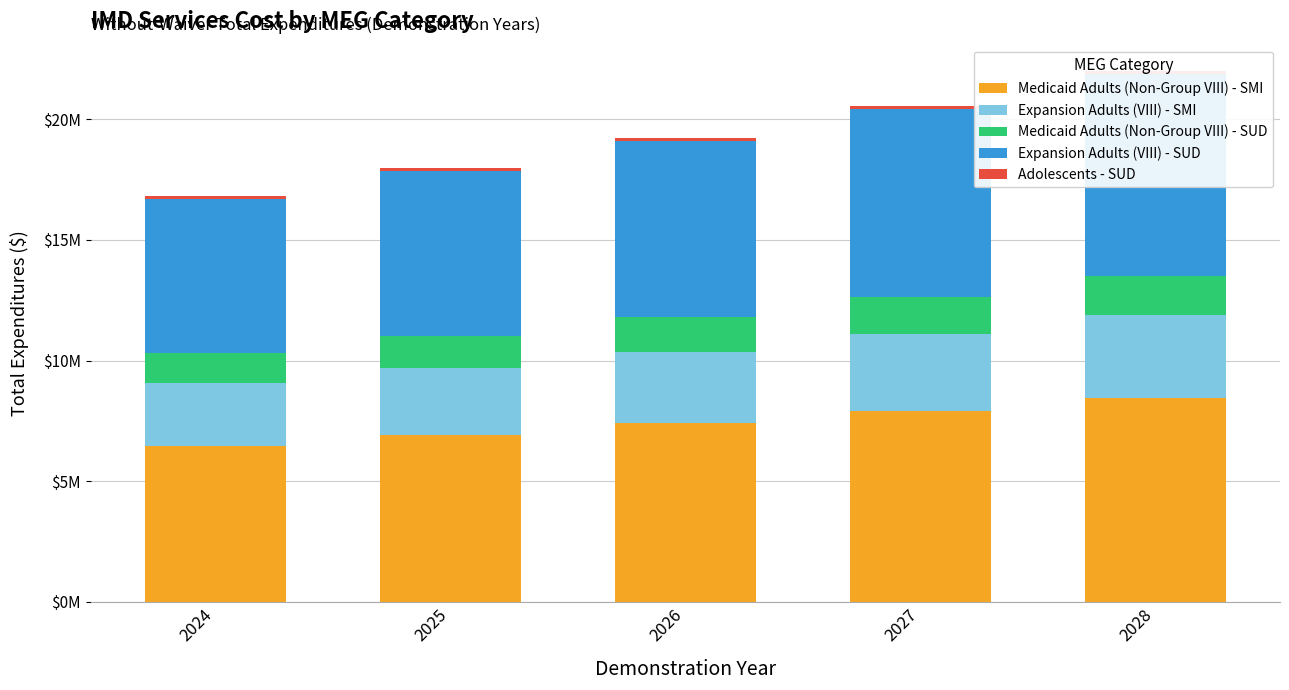

What is the average value of the Adolescents - SUD series?

119608.5